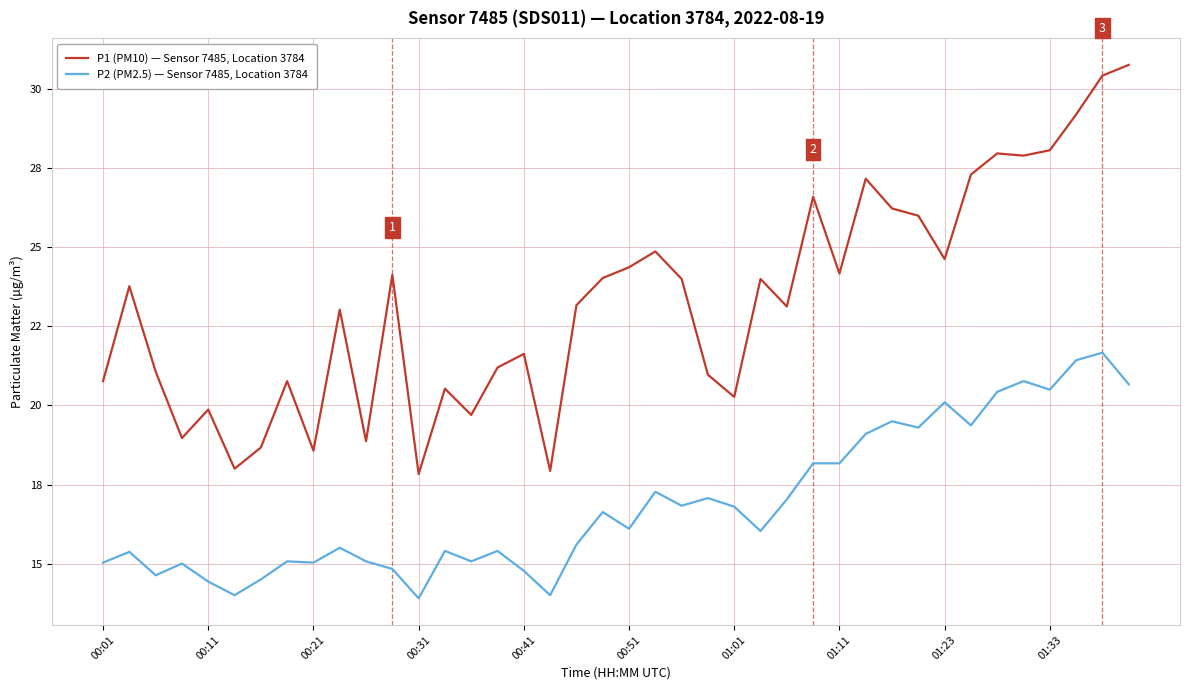

What is the value of the P2 (PM2.5) — Sensor 7485, Location 3784 point at the 40th from the left?

20.7